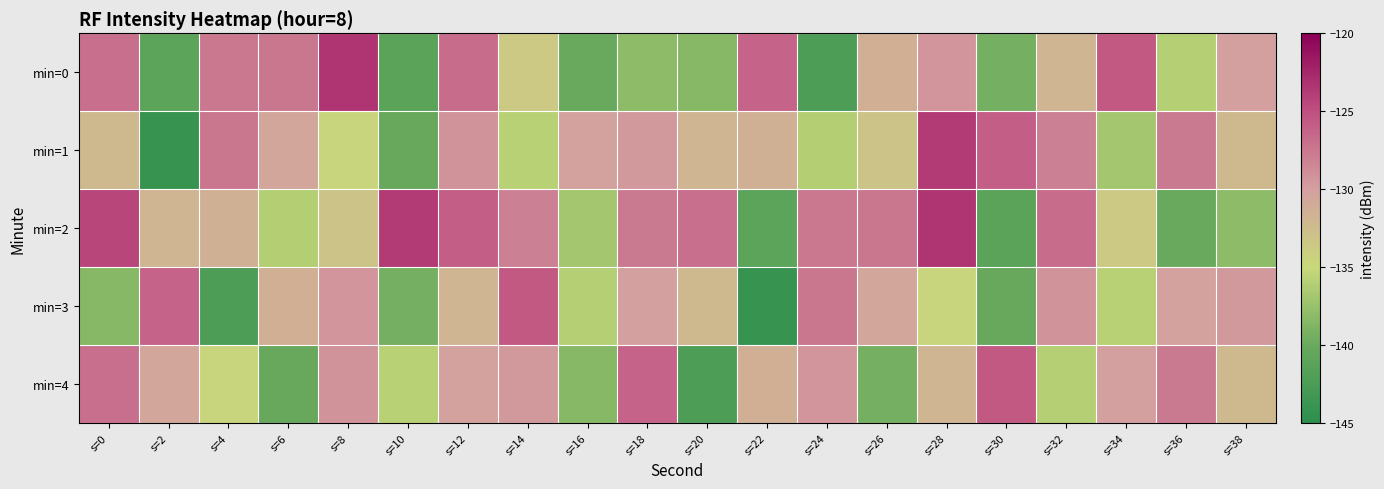

Count the number of categories in the chart.

20